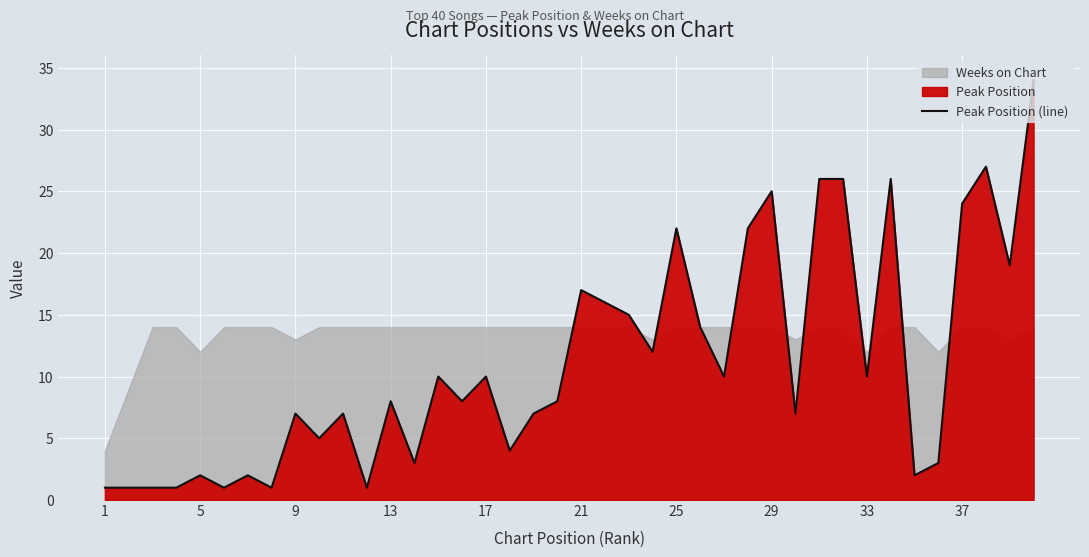

What is the maximum value for Peak Position (line)?

34